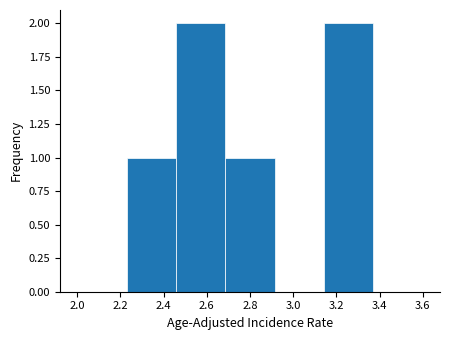

Reading left to right, transcribe this chart: for each bar, give the range it covers on the x-axis and its height. Neither the bar edges nor the heights are printed on the chart, so give them approximately, as read against the axes.

2.00 to 2.22: 0
2.22 to 2.46: 1
2.46 to 2.68: 2
2.68 to 2.92: 1
2.92 to 3.14: 0
3.14 to 3.38: 2
3.38 to 3.60: 0